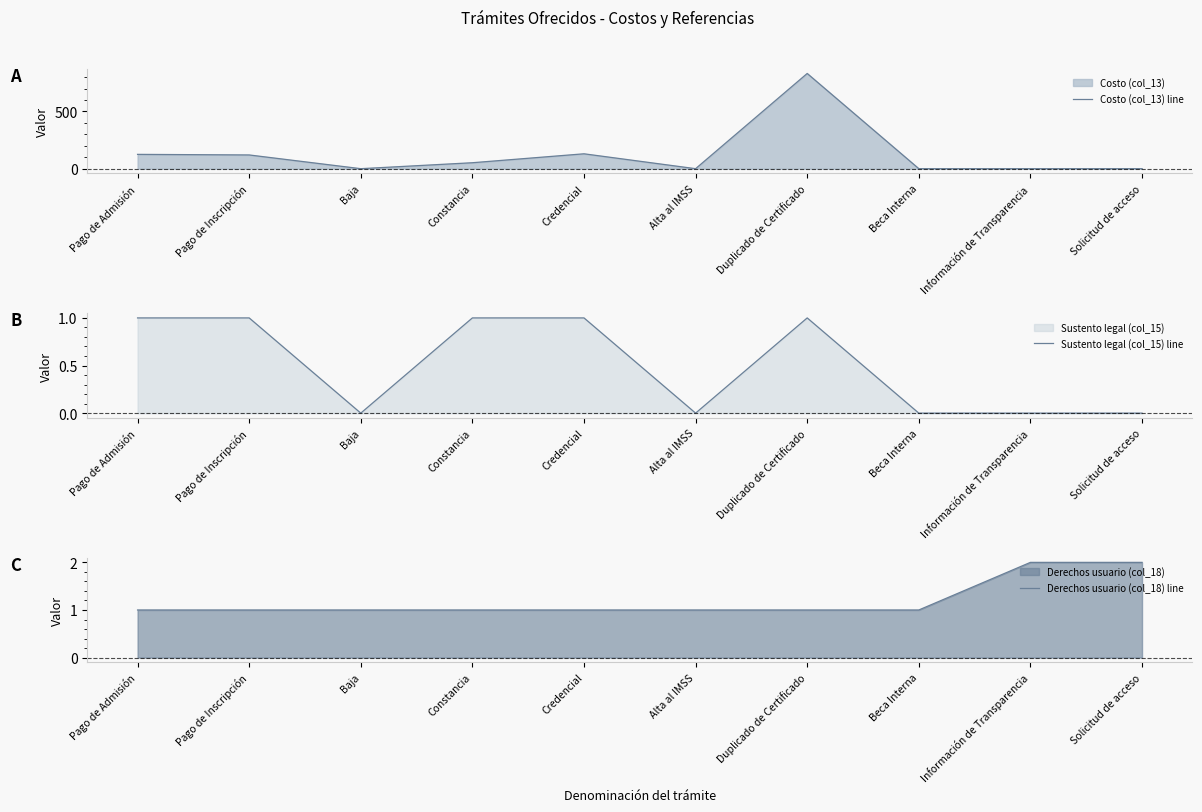

What is the difference between the second highest and second lowest values in the Costo (col_13) line series?

130